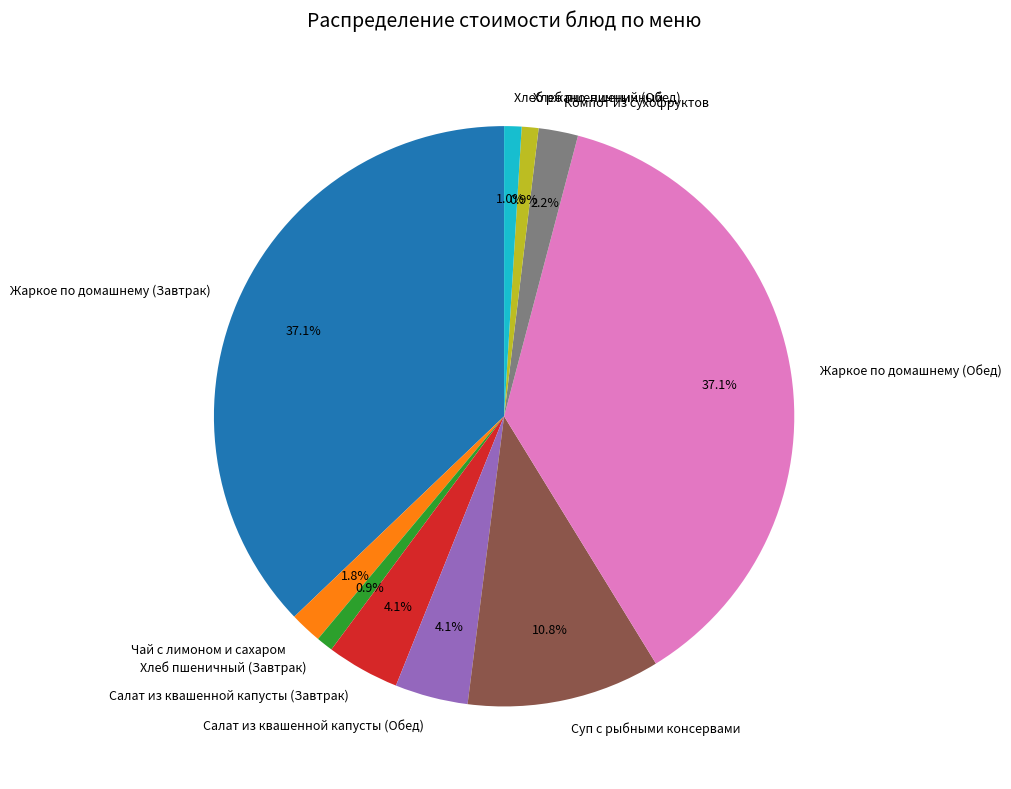

Which has a higher value, Салат из квашенной капусты (Завтрак) or Хлеб пшеничный (Обед)?

Салат из квашенной капусты (Завтрак)